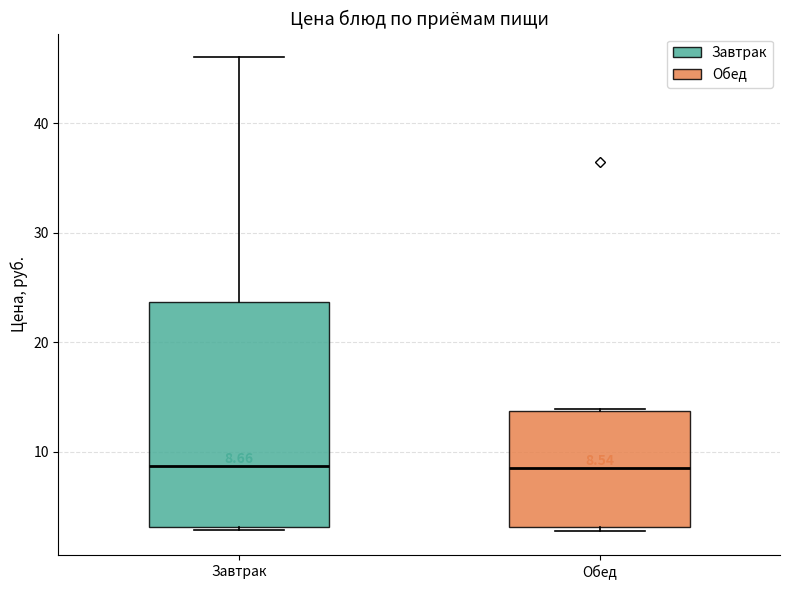

Comparing the boxes themselves (not the whiskers), which one is the tallest?

Завтрак